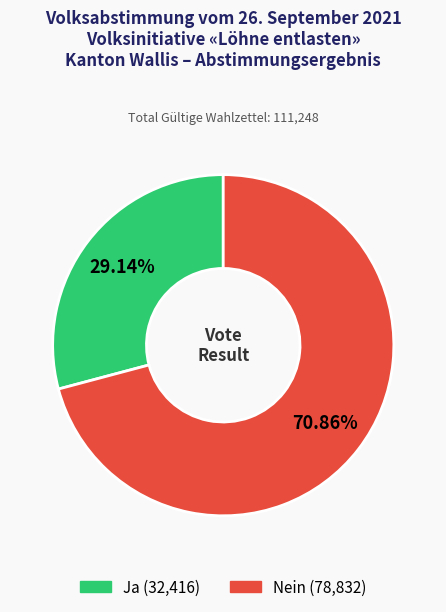

To the nearest percent, what is the difference between the largest and smallest slice percentages?

42%